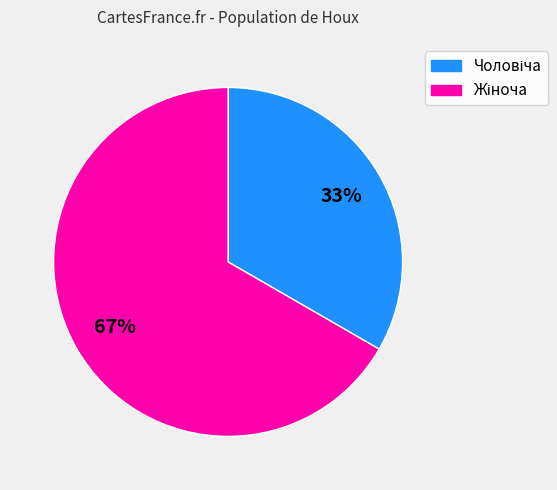

Is there any slice that represents more than half of the pie?

Yes